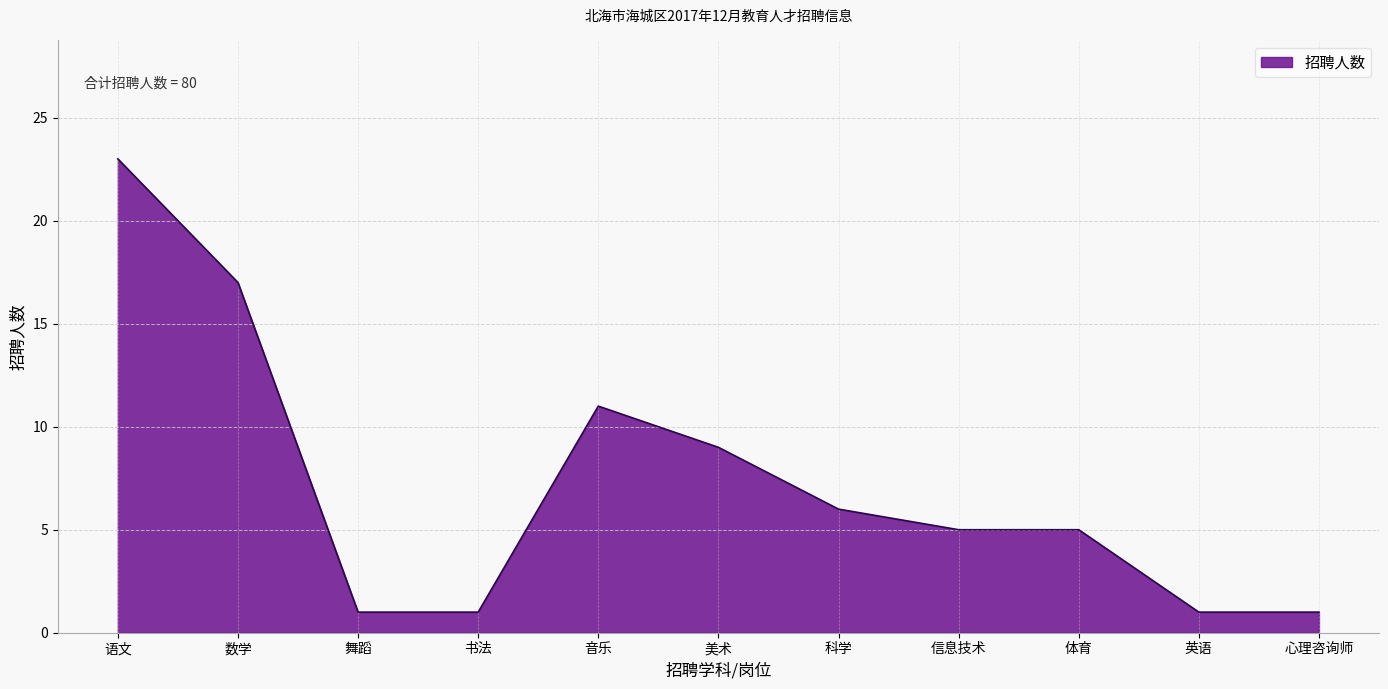

What is the sum of the values at 美术 and 信息技术?

14